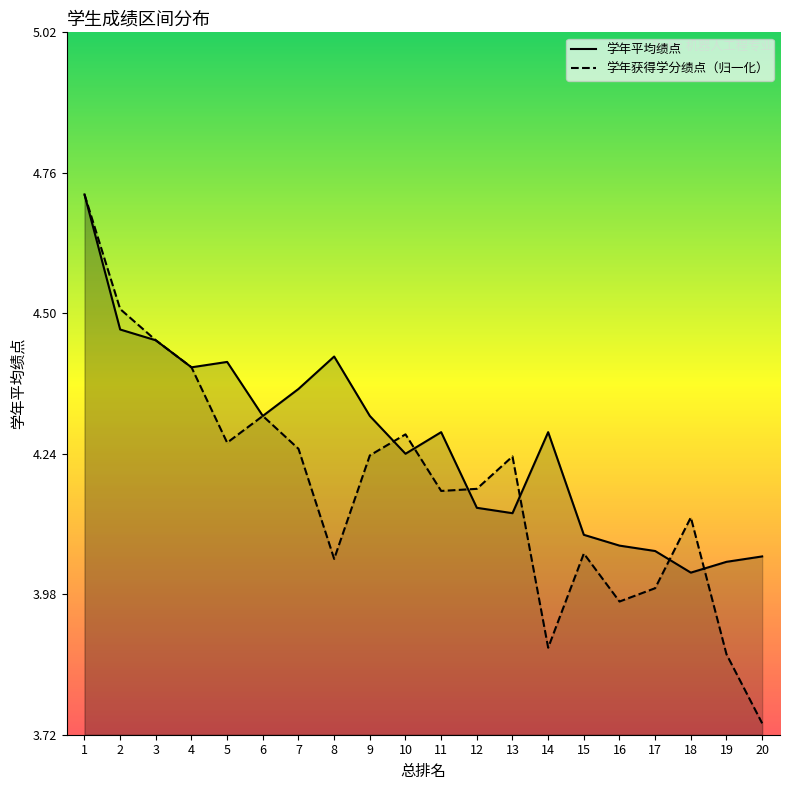

How many data points does each series have?

20